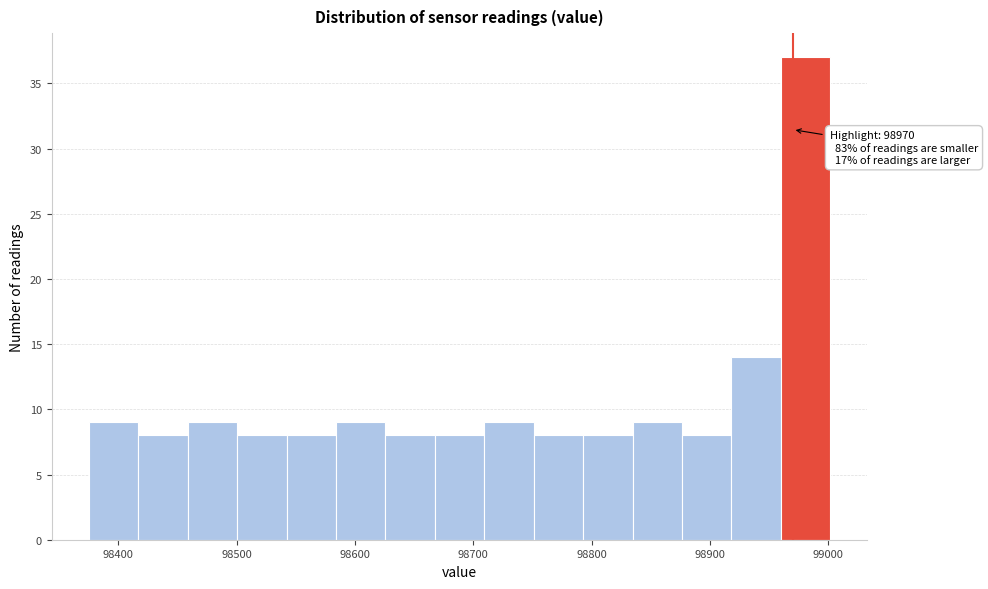

Over which range of the x-axis is the bar tallest?

98960 to 99000